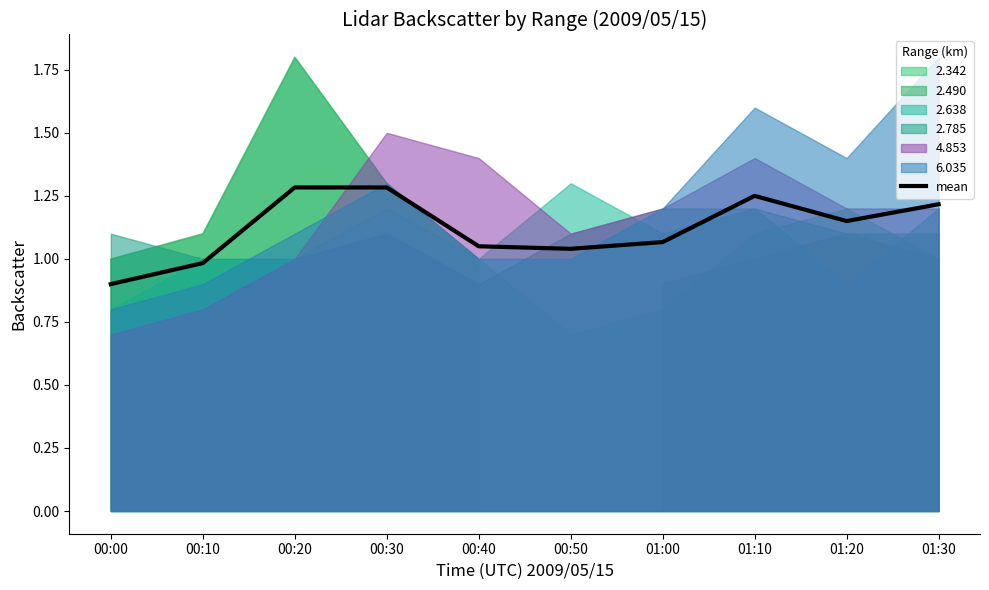

List the labels in order of value, largest first.

00:30, 00:20, 01:10, 01:30, 01:20, 01:00, 00:40, 00:50, 00:10, 00:00